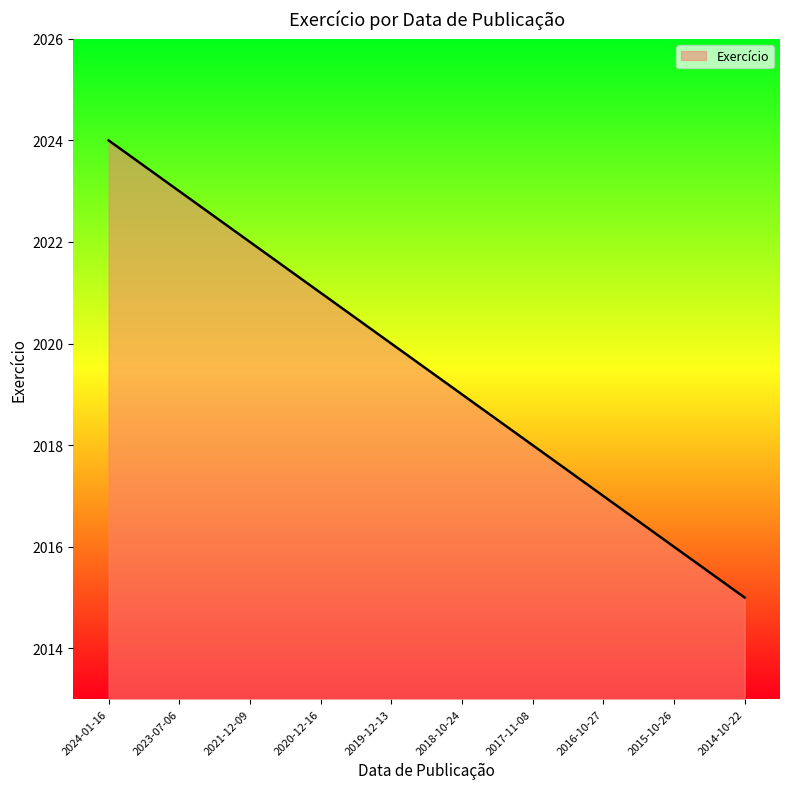

Approximately how many times larger is the value at 2018-10-24 compared to 2019-12-13?

1.0